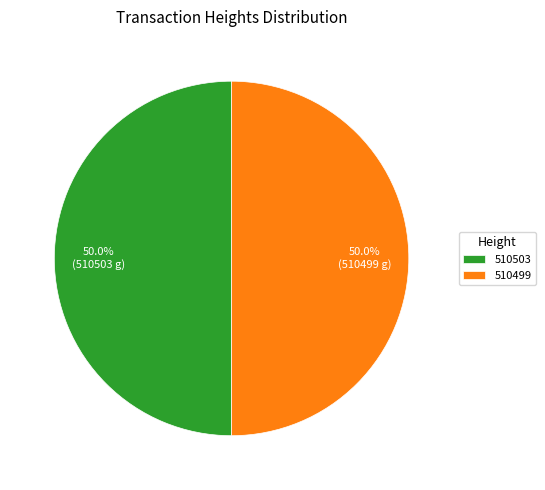

To the nearest percent, what percentage of the pie is 510503?

50%